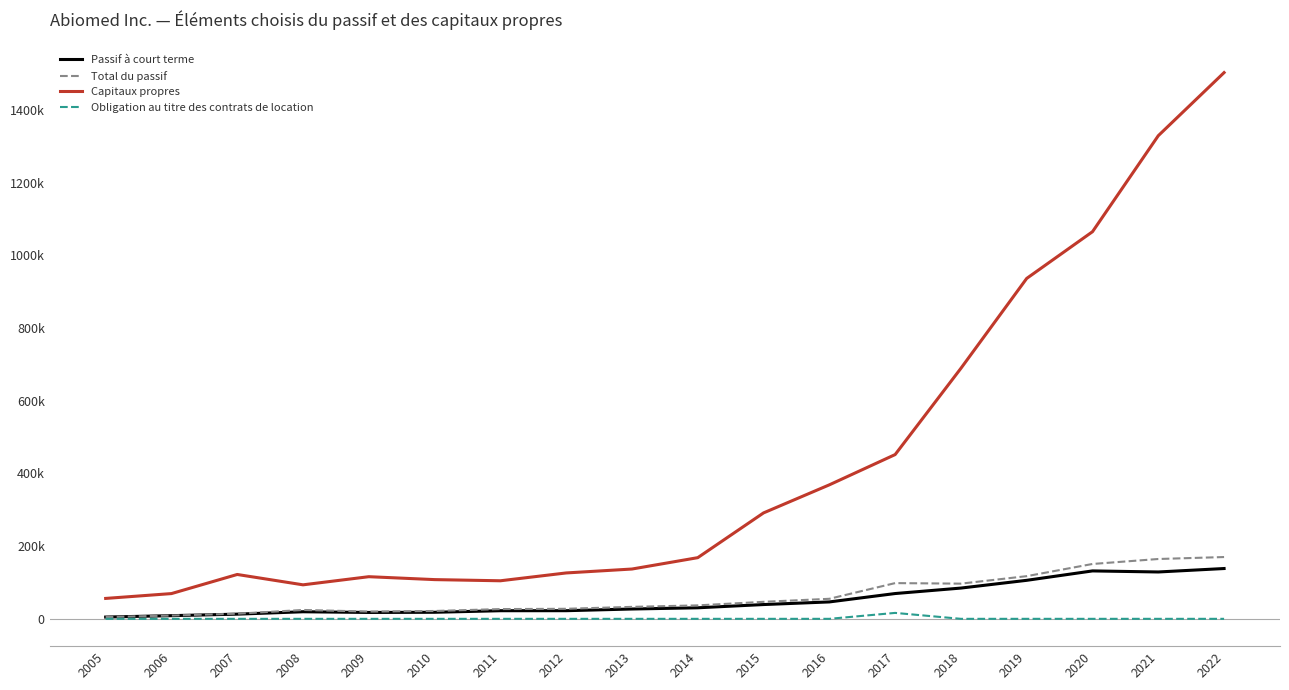

At which category does Obligation au titre des contrats de location reach its first local peak?

2017